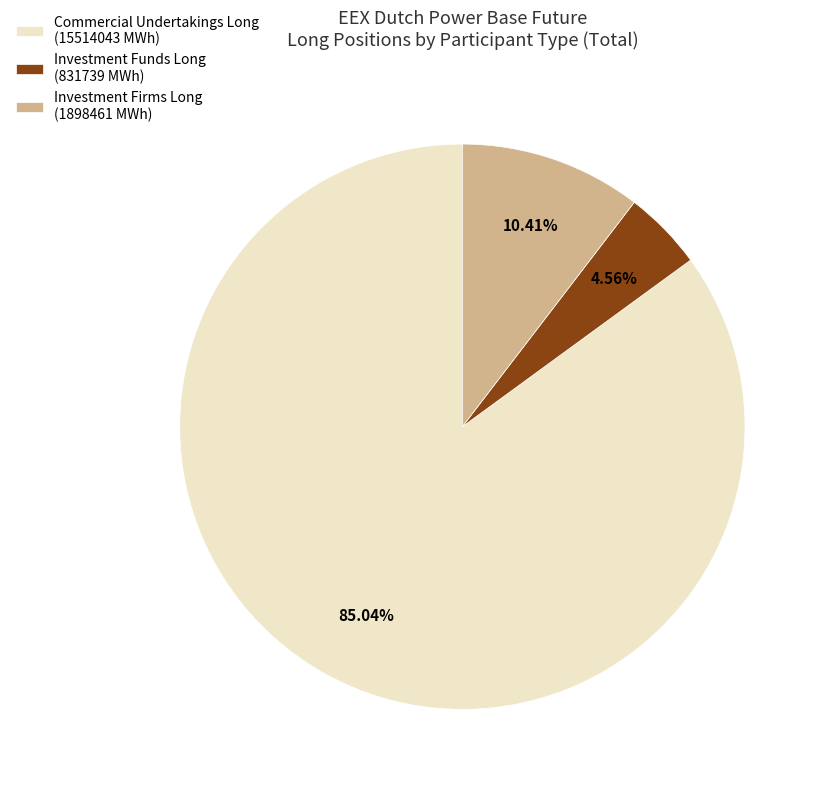

What is the ratio of the value at Investment Firms Long (1898461 MWh) to the value at Investment Funds Long (831739 MWh)?

2.3